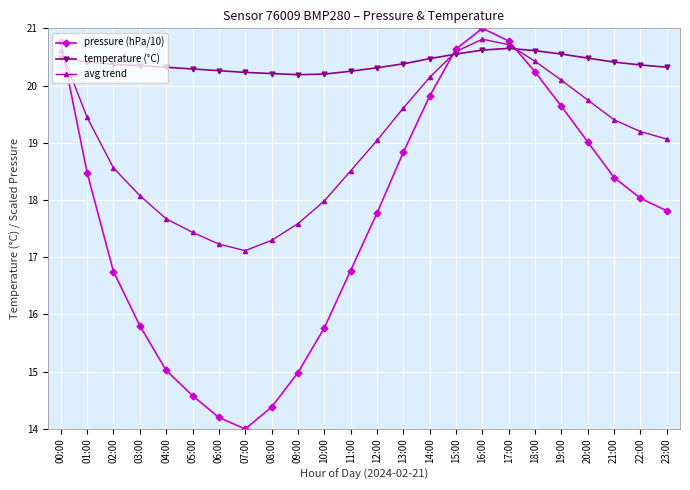

What is the value of the avg trend point at the 9th from the left?

17.3